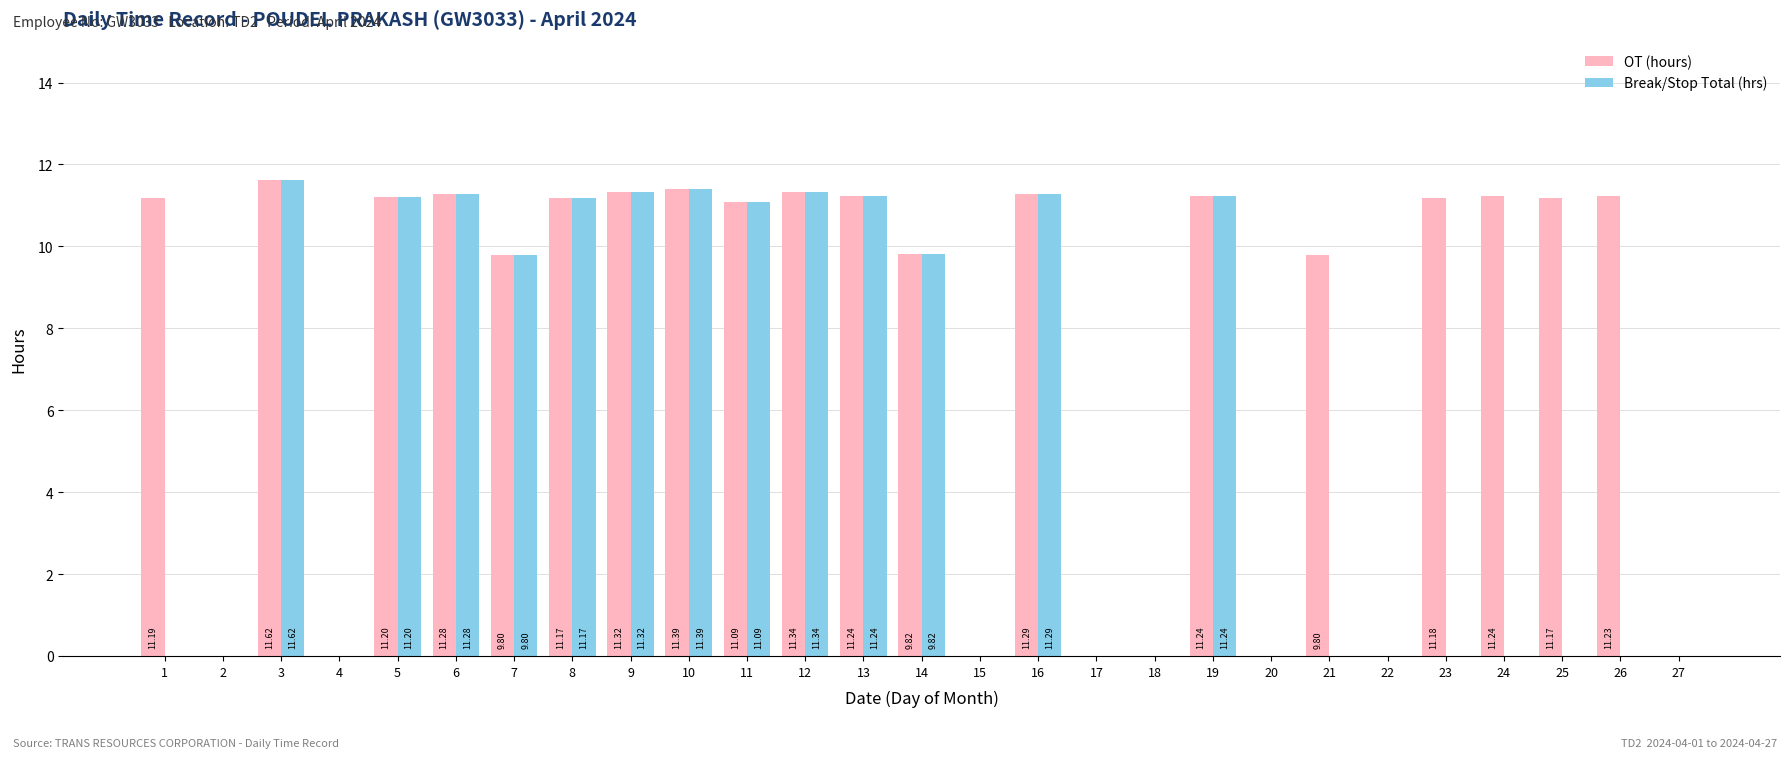

Which series has the largest total across all categories?

OT (hours)